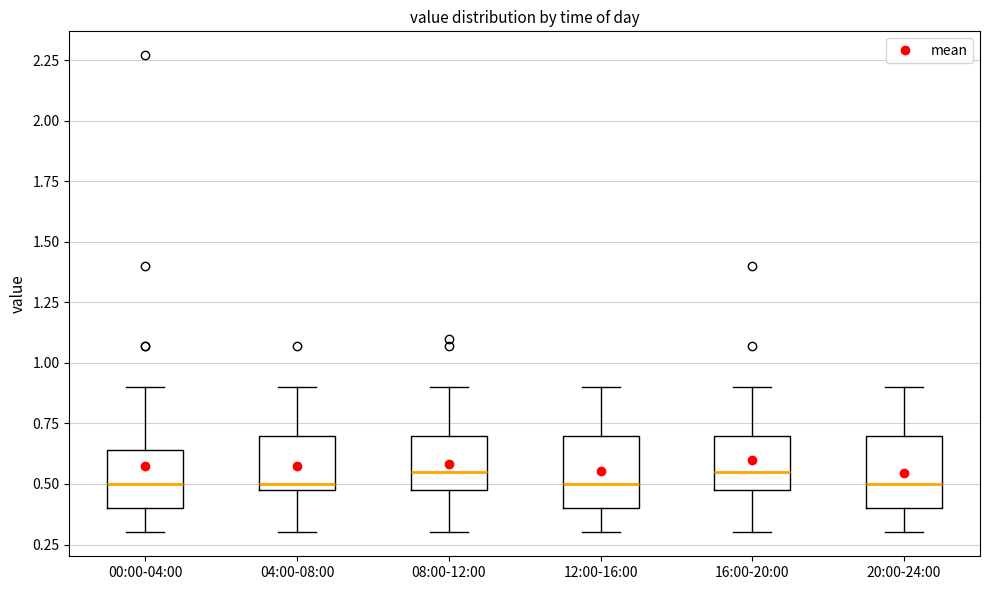

Reading left to right, read every box against the y-axis: the position of its median line, the range the box covers, and the ends of its whiskers. The values are not printed on the chart, so give them approximately, as read against the axis.

00:00-04:00: median 0.50, box 0.40 to 0.65, whiskers 0.30 to 0.90
04:00-08:00: median 0.50 (just above the box's lower edge), box 0.50 to 0.70, whiskers 0.30 to 0.90
08:00-12:00: median 0.55, box 0.50 to 0.70, whiskers 0.30 to 0.90
12:00-16:00: median 0.50, box 0.40 to 0.70, whiskers 0.30 to 0.90
16:00-20:00: median 0.55, box 0.50 to 0.70, whiskers 0.30 to 0.90
20:00-24:00: median 0.50, box 0.40 to 0.70, whiskers 0.30 to 0.90